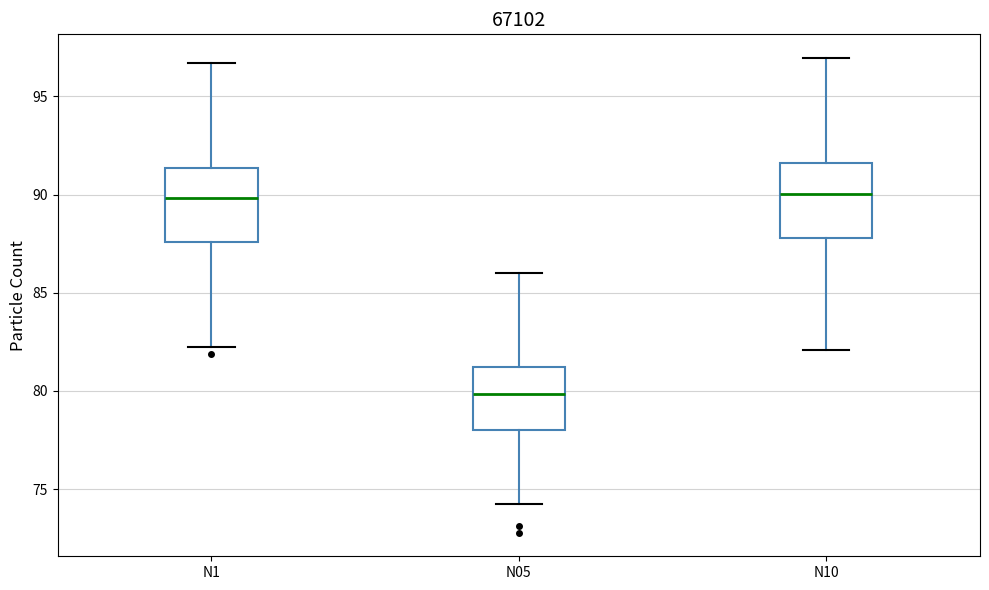

Reading left to right, transcribe this box plot: for each box, give where its median line is, the range the box spans, and where its two whiskers end, as read against the y-axis. The values are not printed on the chart, so give them approximately, as read against the axis.

N1: median 90.0, box 87.5 to 91.5, whiskers 82.0 to 96.5
N05: median 80.0, box 78.0 to 81.0, whiskers 74.0 to 86.0
N10: median 90.0, box 88.0 to 91.5, whiskers 82.0 to 97.0